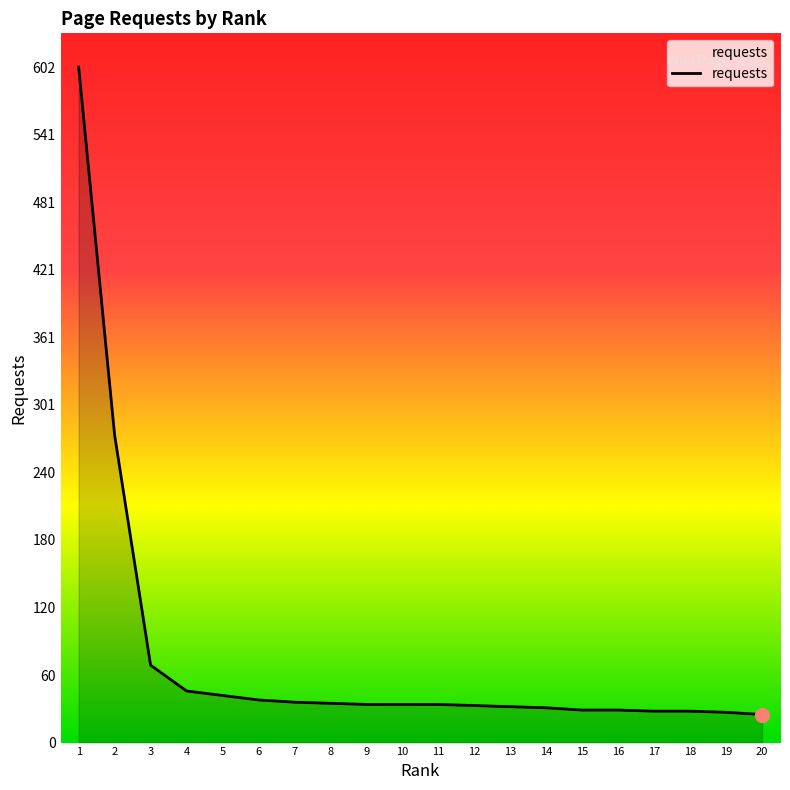

What is the difference between the maximum and minimum values?

577